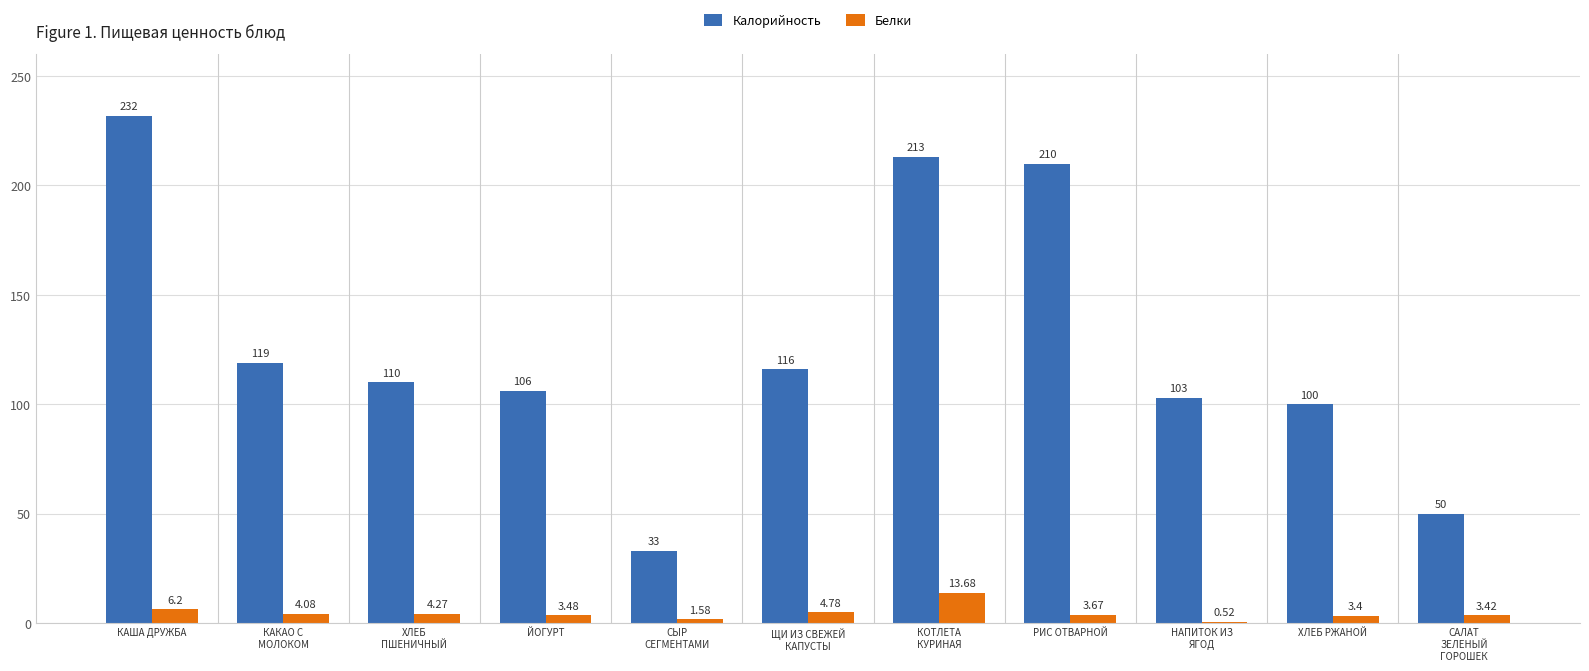

Is the value of Белки at РИС ОТВАРНОЙ greater than the value of Калорийность at ХЛЕБ РЖАНОЙ?

No